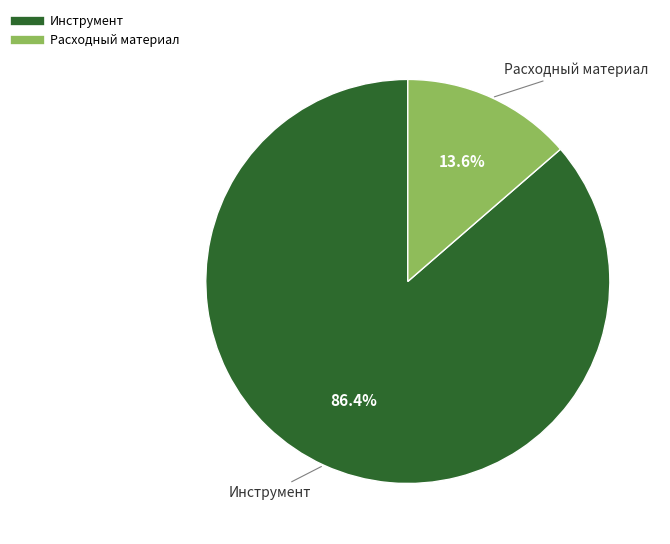

Does Расходный материал represent more than half of the total?

No